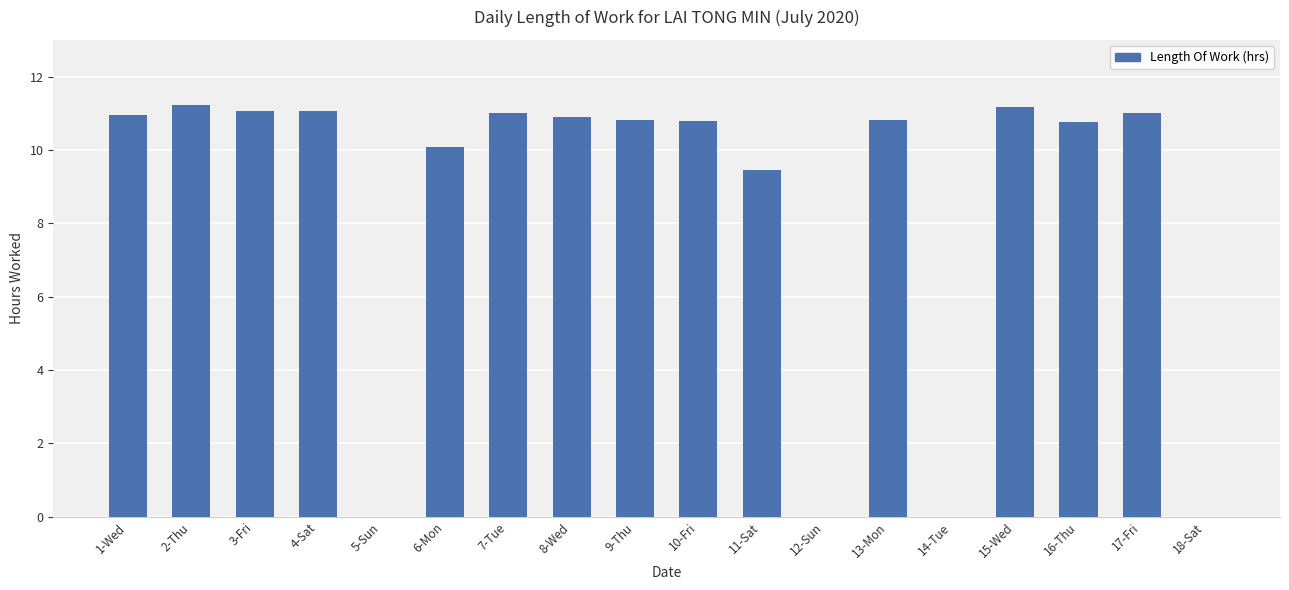

At which label is the value closest to 5?

11-Sat